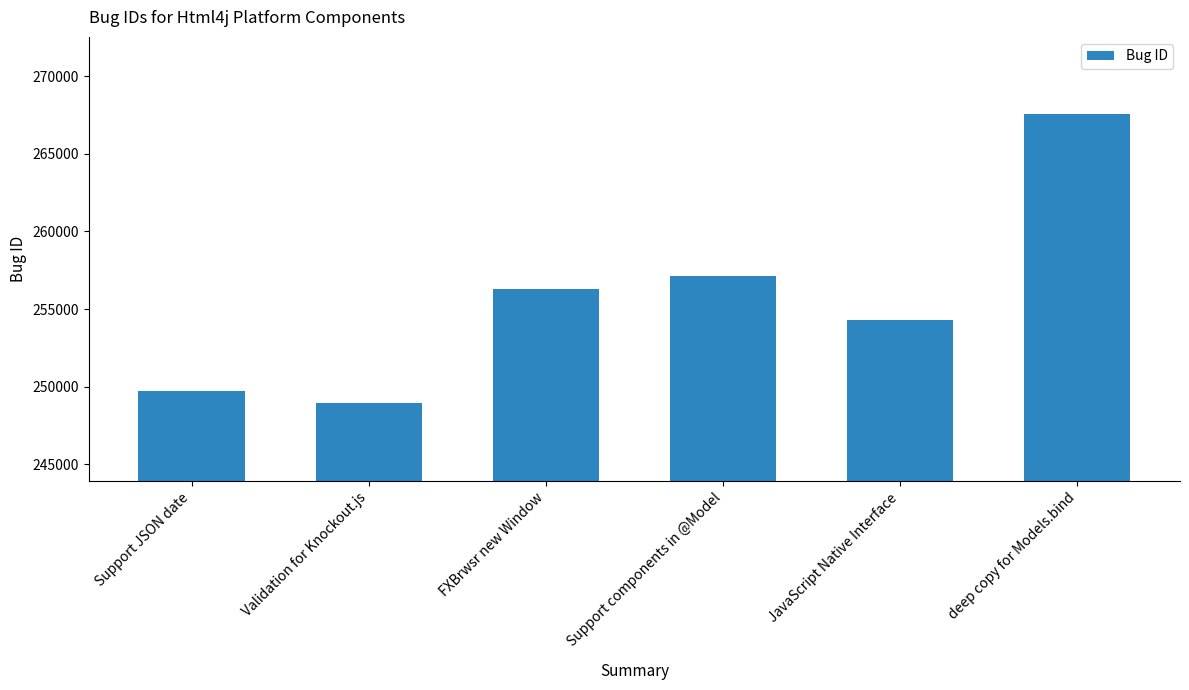

Rank the categories by value from highest to lowest.

deep copy for Models.bind, Support components in @Model, FXBrwsr new Window, JavaScript Native Interface, Support JSON date, Validation for Knockout.js